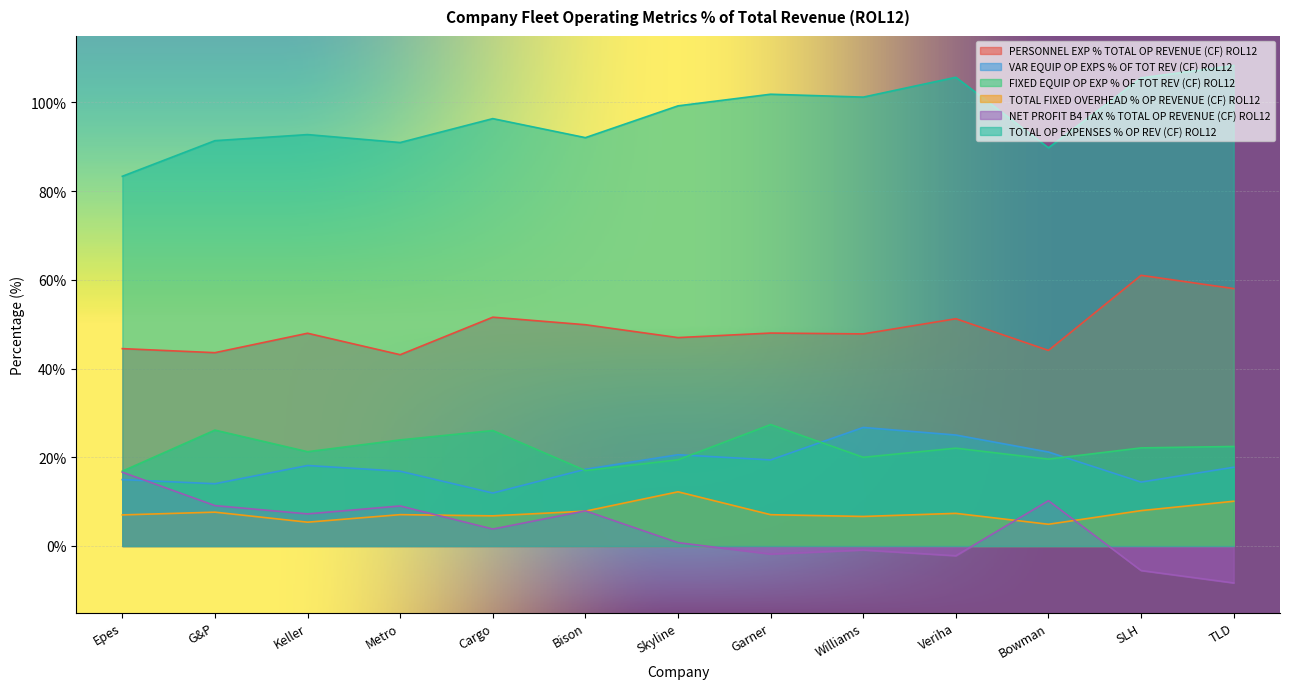

At which category is the sum across all series the highest?

Veriha